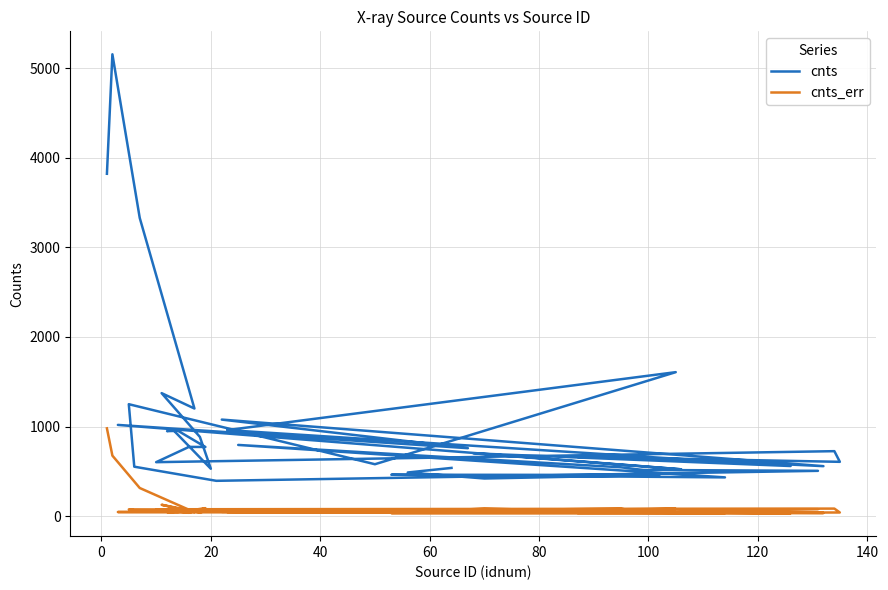

Which series has the widest spread of values?

cnts